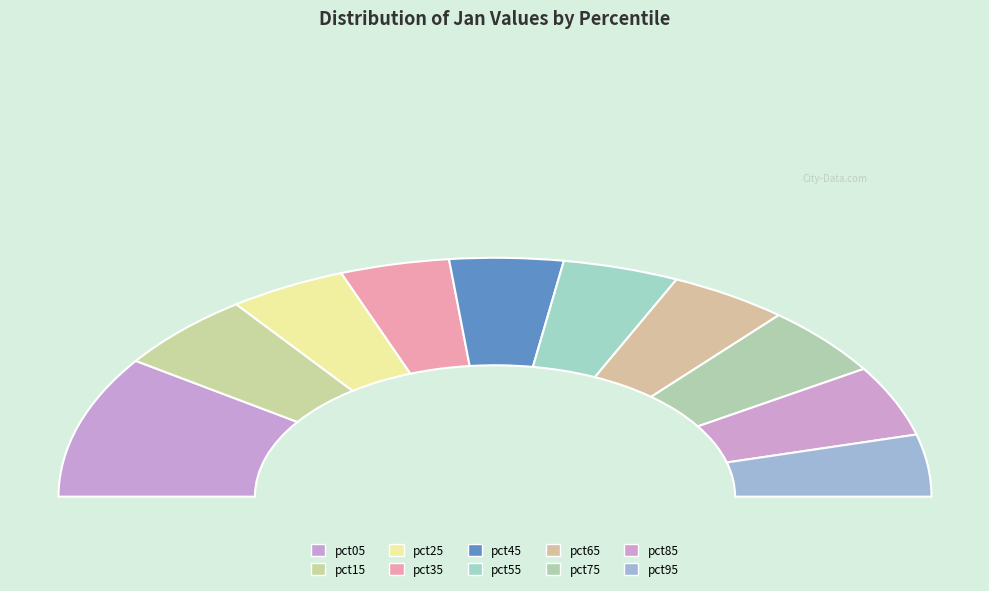

Is it true that pct45 is 8% of the pie?

True